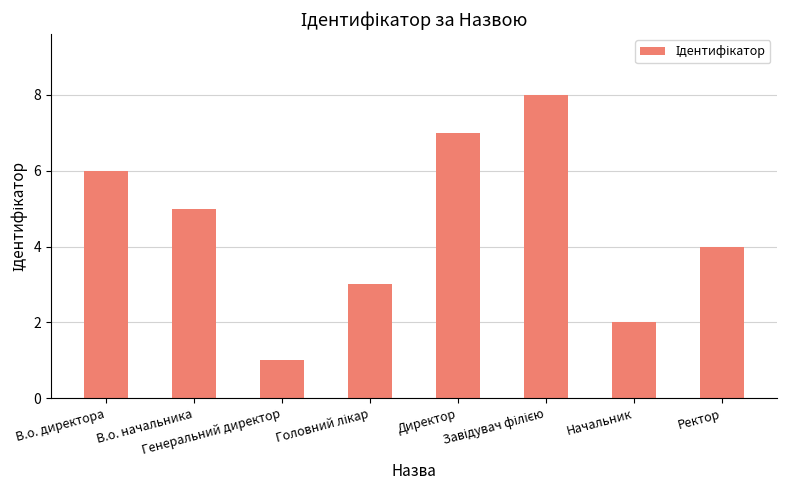

Are the bars grouped side by side (vs. stacked)?

No